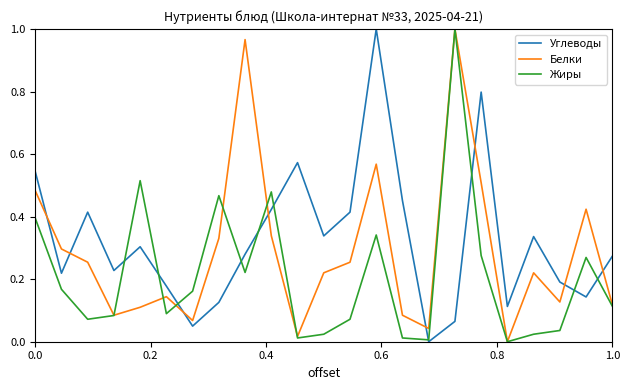

List the series in order of their overall mean, highest first.

Углеводы, Белки, Жиры